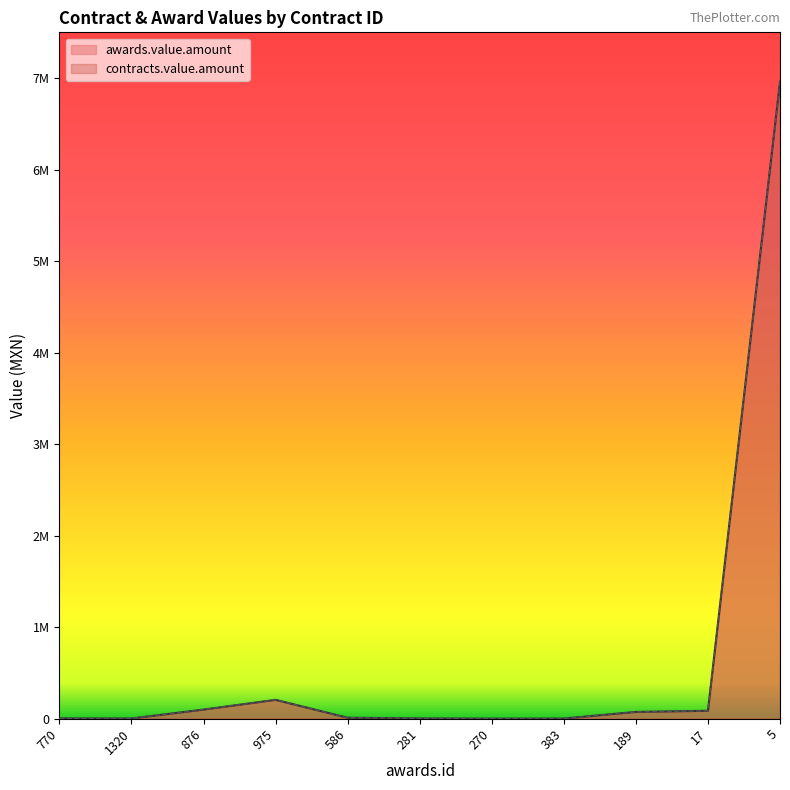

What is the total value across all series at 270?

1728.4